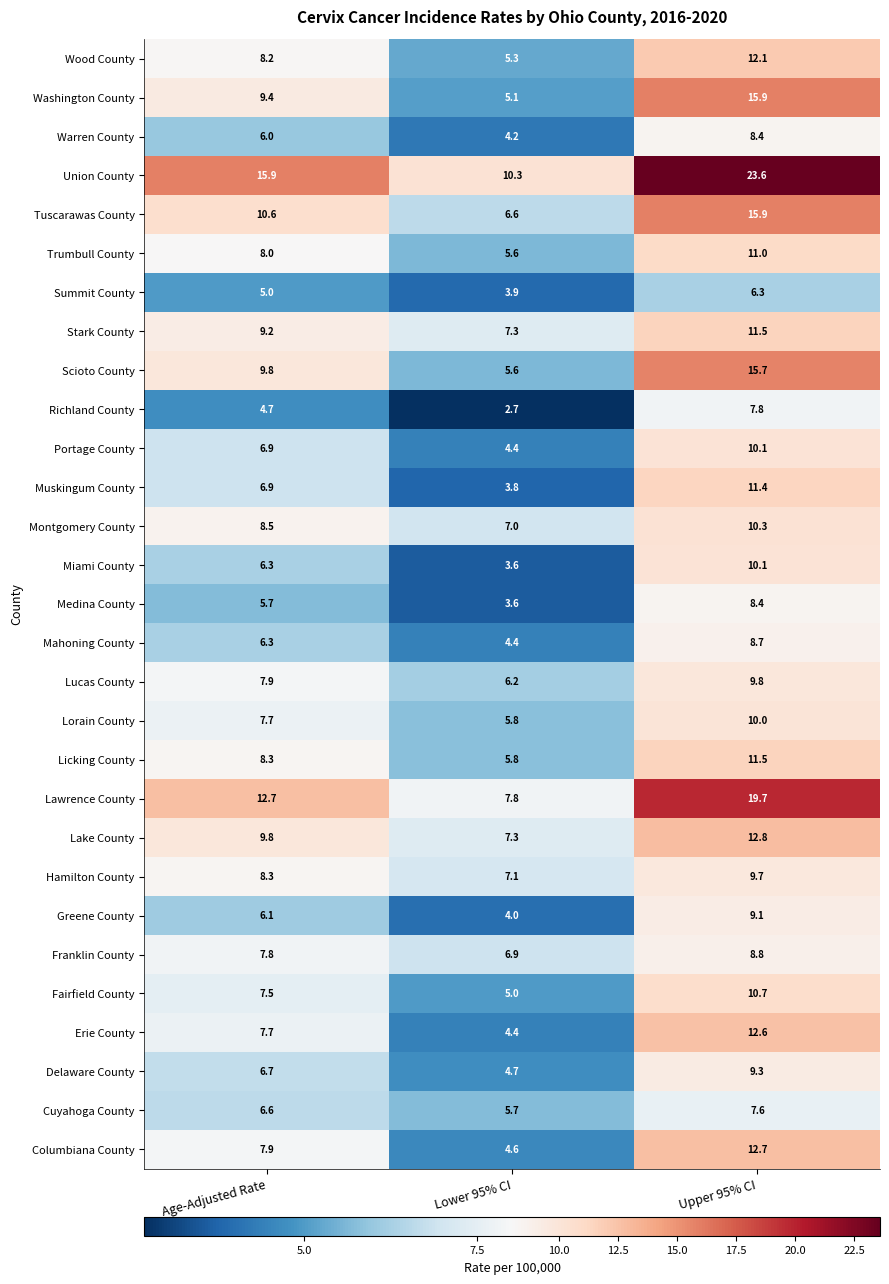

Which series changed the most between Age-Adjusted Rate and Lower 95% CI?

Union County